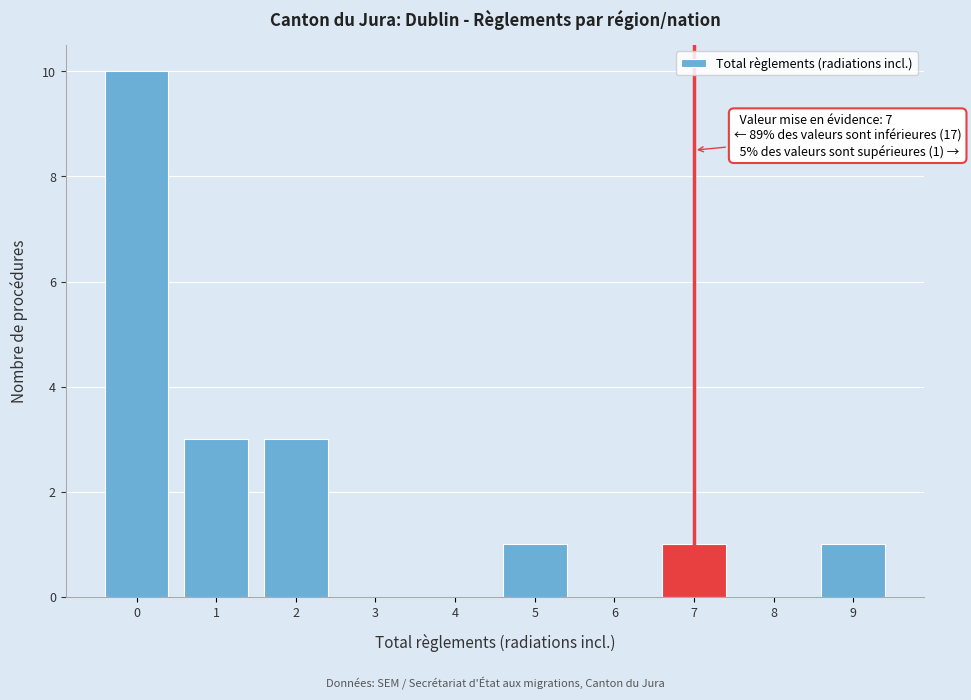

Reading left to right, extract all data points from this chart.

0=10	1=3	2=3	3=0	4=0	5=1	6=0	7=1	8=0	9=1